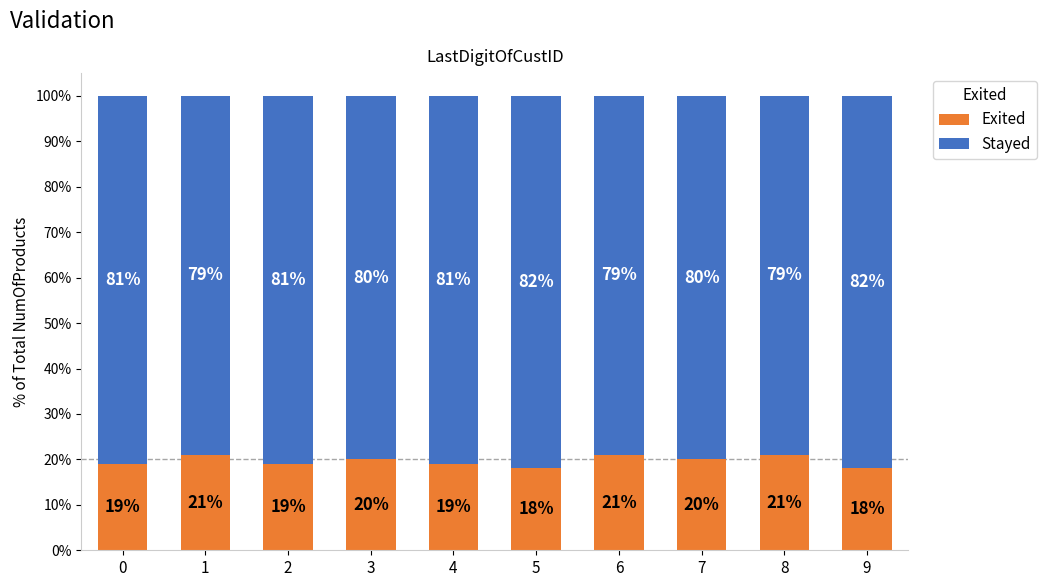

Does the chart contain any negative values?

No